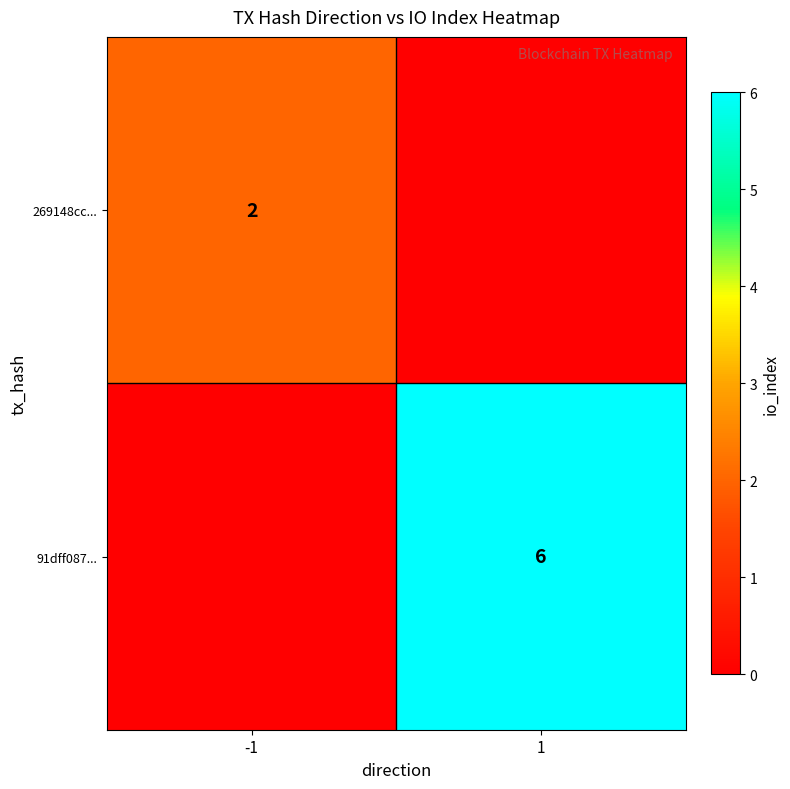

Between 1 and -1, which is larger?

-1